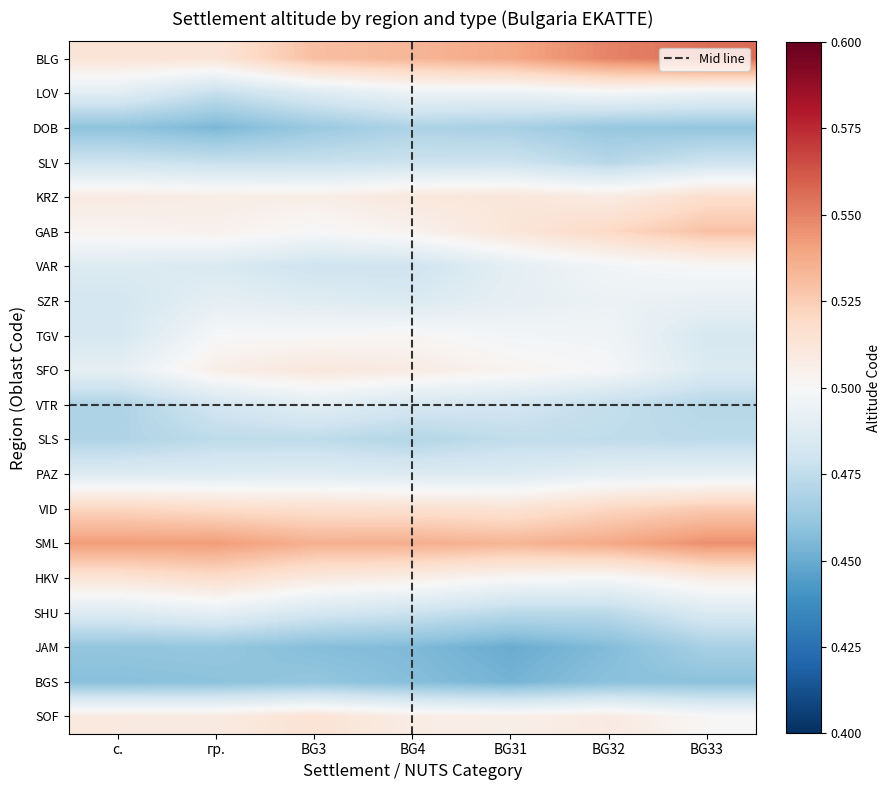

At which category is the sum across all series the highest?

BG33